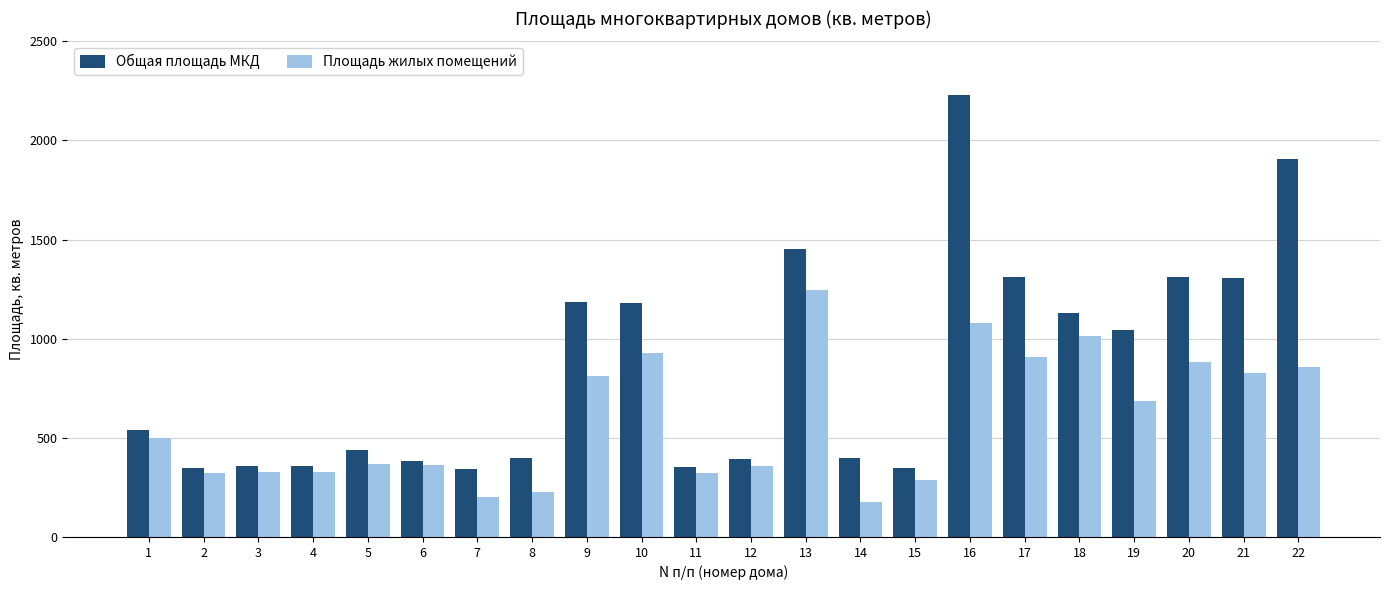

Between 10 and 22, which series saw the biggest shift?

Общая площадь МКД